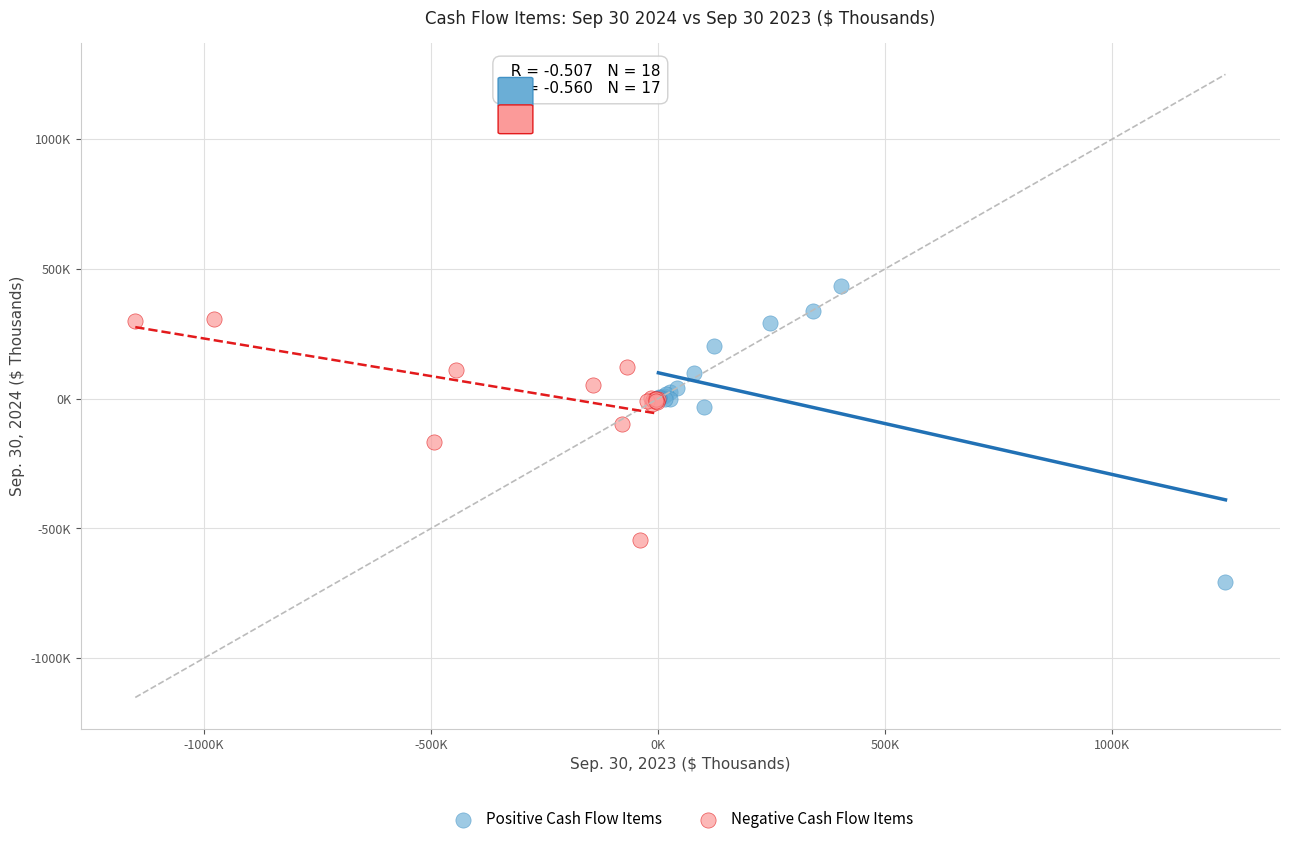

Which series has the largest Y range (max minus min)?

Positive Cash Flow Items